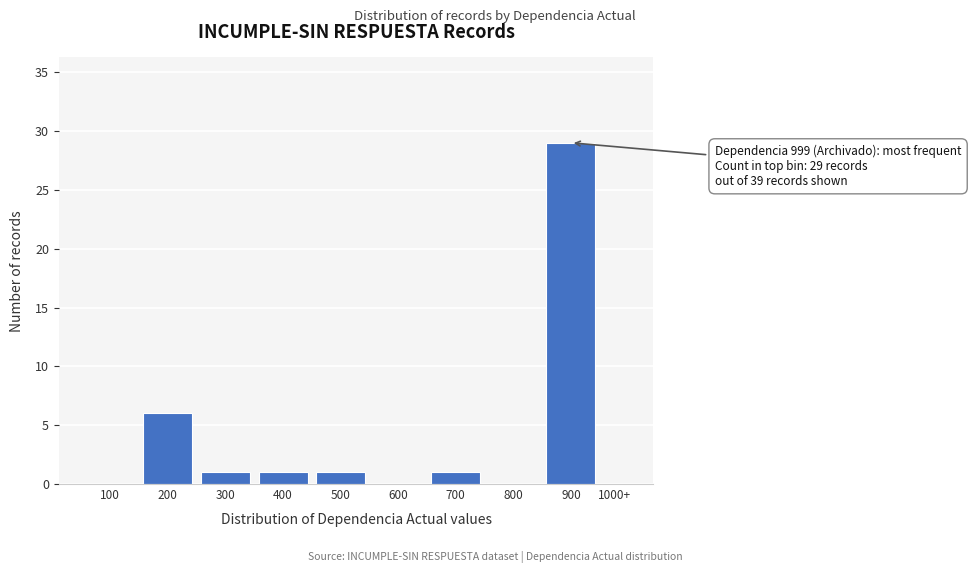

Reading right to left, list all the values displayed in this chart.

1000+=0	900=29	800=0	700=1	600=0	500=1	400=1	300=1	200=6	100=0